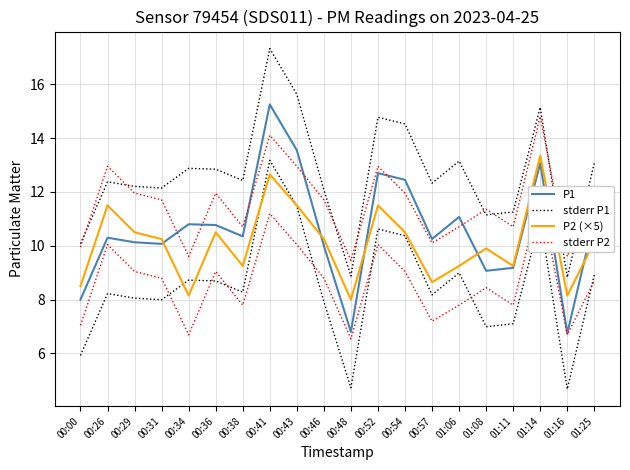

Between 00:00 and 00:43, which is larger?

00:43